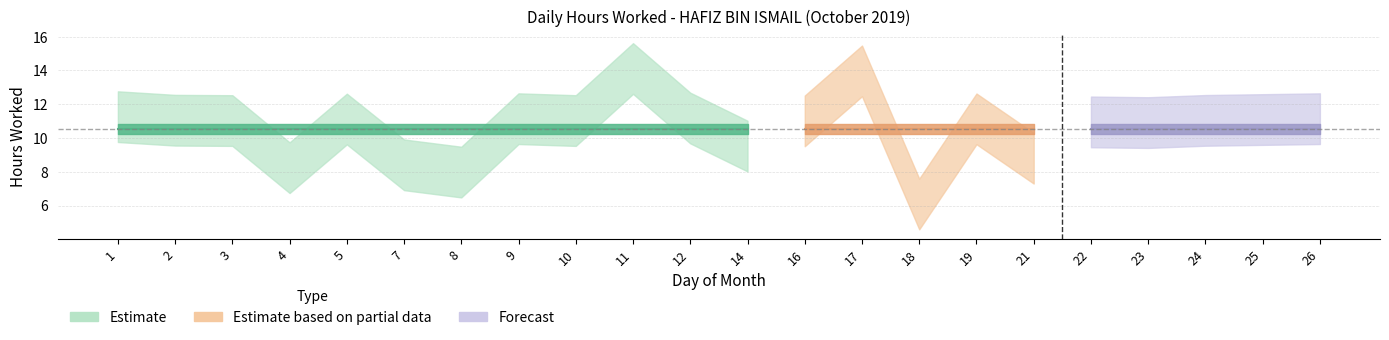

Approximately how many times larger is the value at 24 compared to 22?

1.0